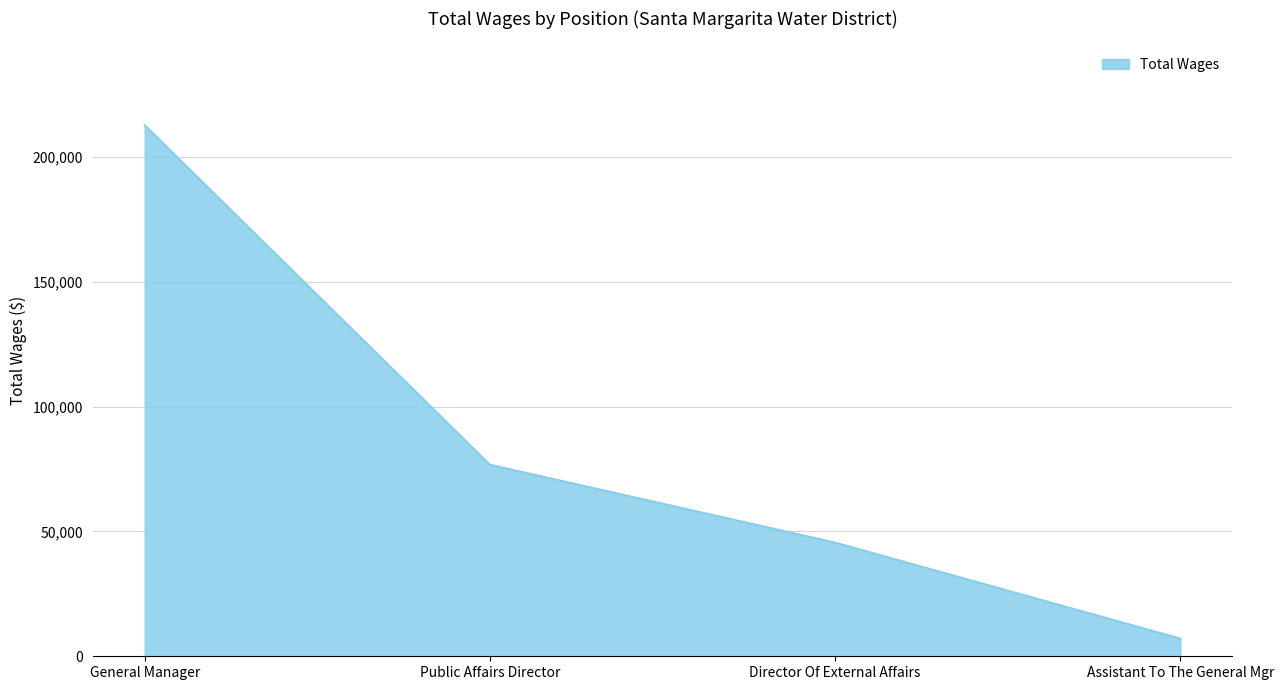

Reading left to right, list all the values displayed in this chart.

General Manager=212703	Public Affairs Director=76717	Director Of External Affairs=45525	Assistant To The General Mgr=7071